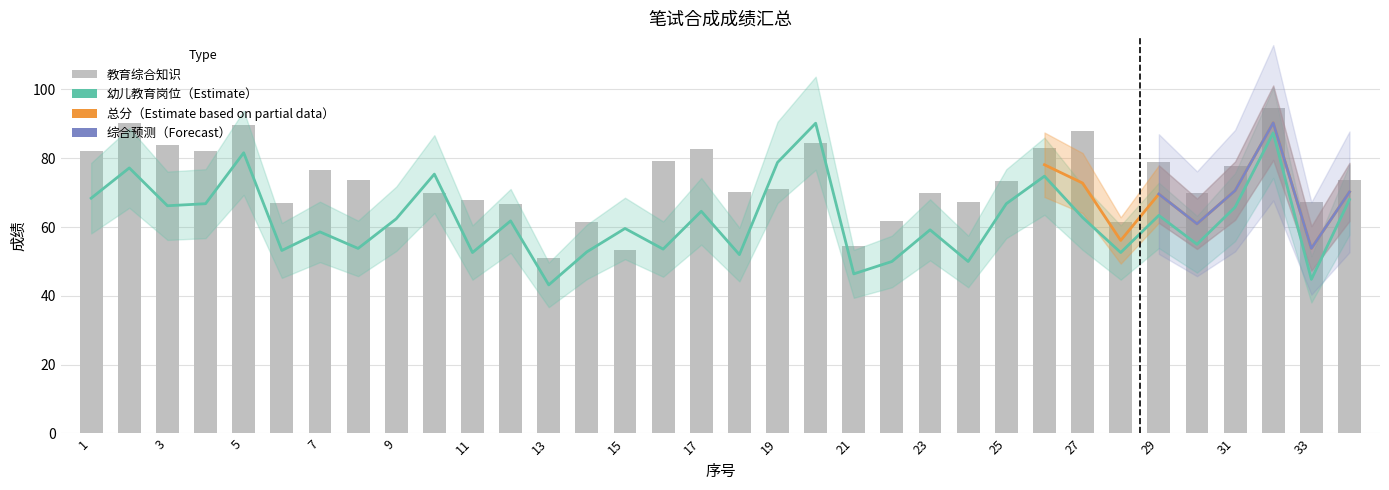

What is the sum of all 幼儿教育岗位 values?

2119.8